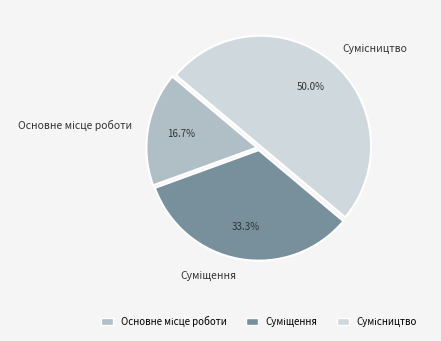

What percentage is the Сумісництво slice, to the nearest percent?

50%